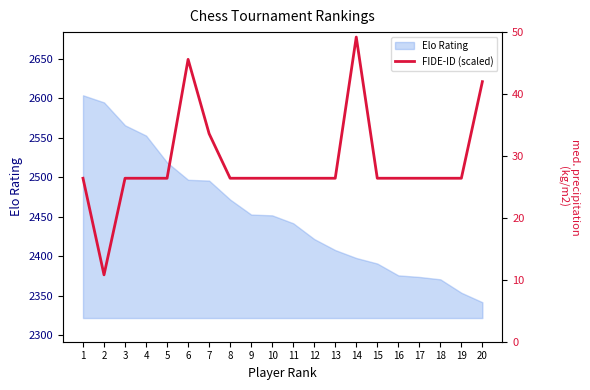

Rank the categories by value from lowest to highest.

2, 1, 3, 4, 5, 8, 9, 10, 11, 12, 13, 15, 16, 17, 18, 19, 7, 20, 6, 14